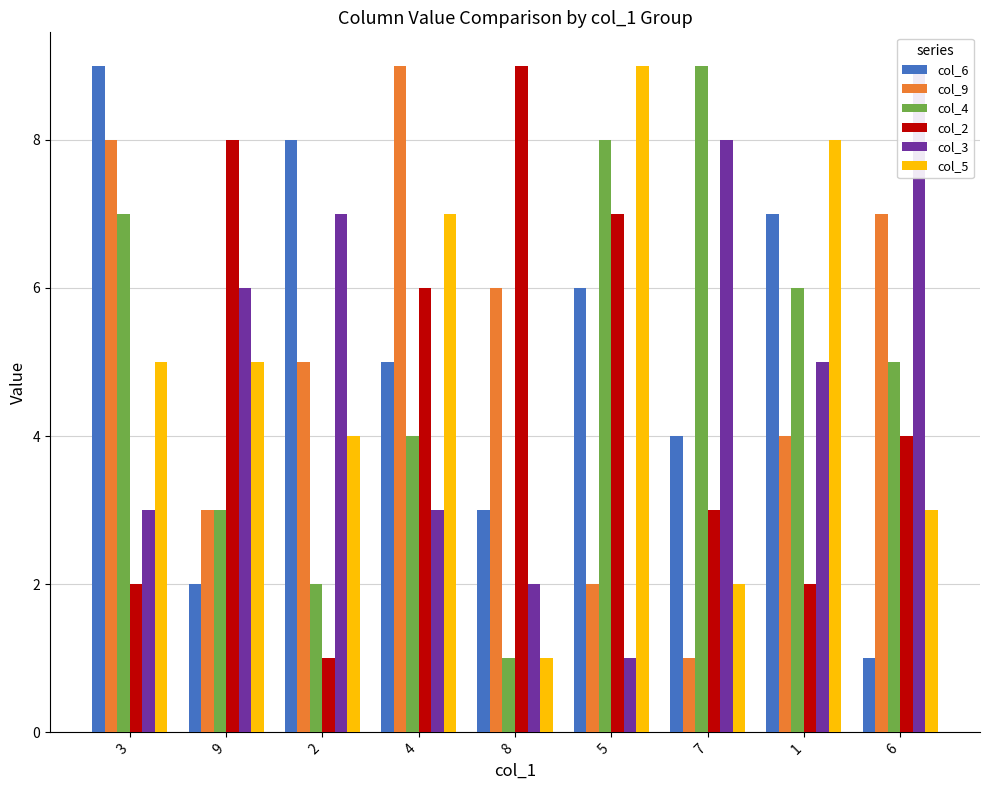

Which series has the largest range (max minus min)?

col_6